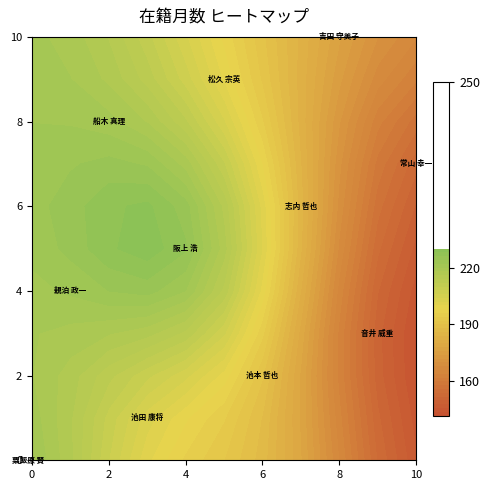

Which has a higher value, 8 or 11?

8